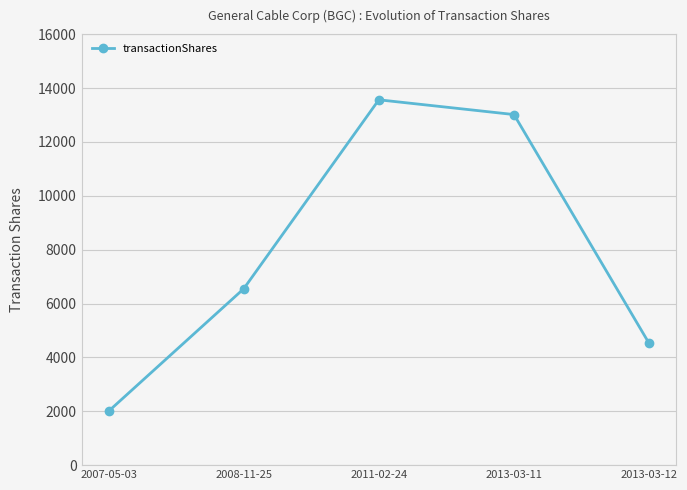

Reading right to left, transcribe all the data shown in this chart.

2013-03-12=4519	2013-03-11=13015	2011-02-24=13563	2008-11-25=6546	2007-05-03=2000